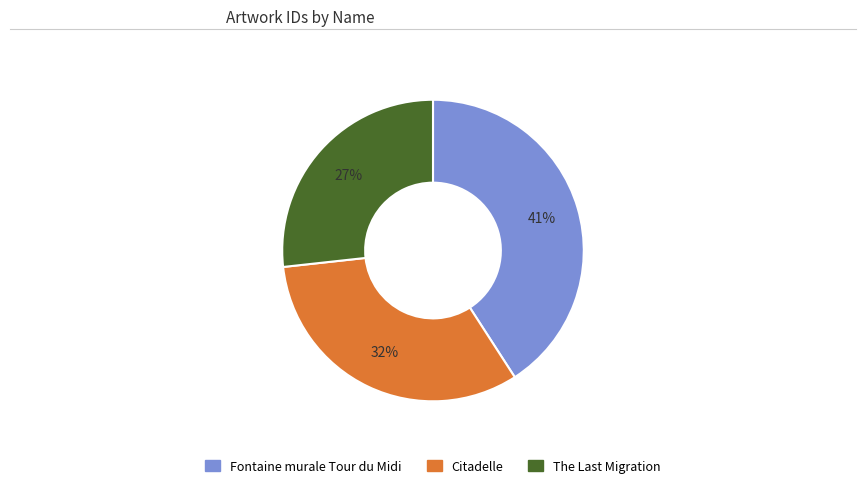

Count the number of slices in the pie.

3